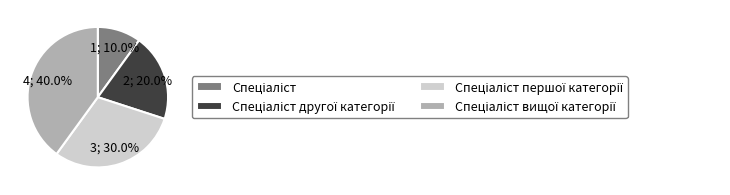

Is there any slice that represents more than half of the pie?

No